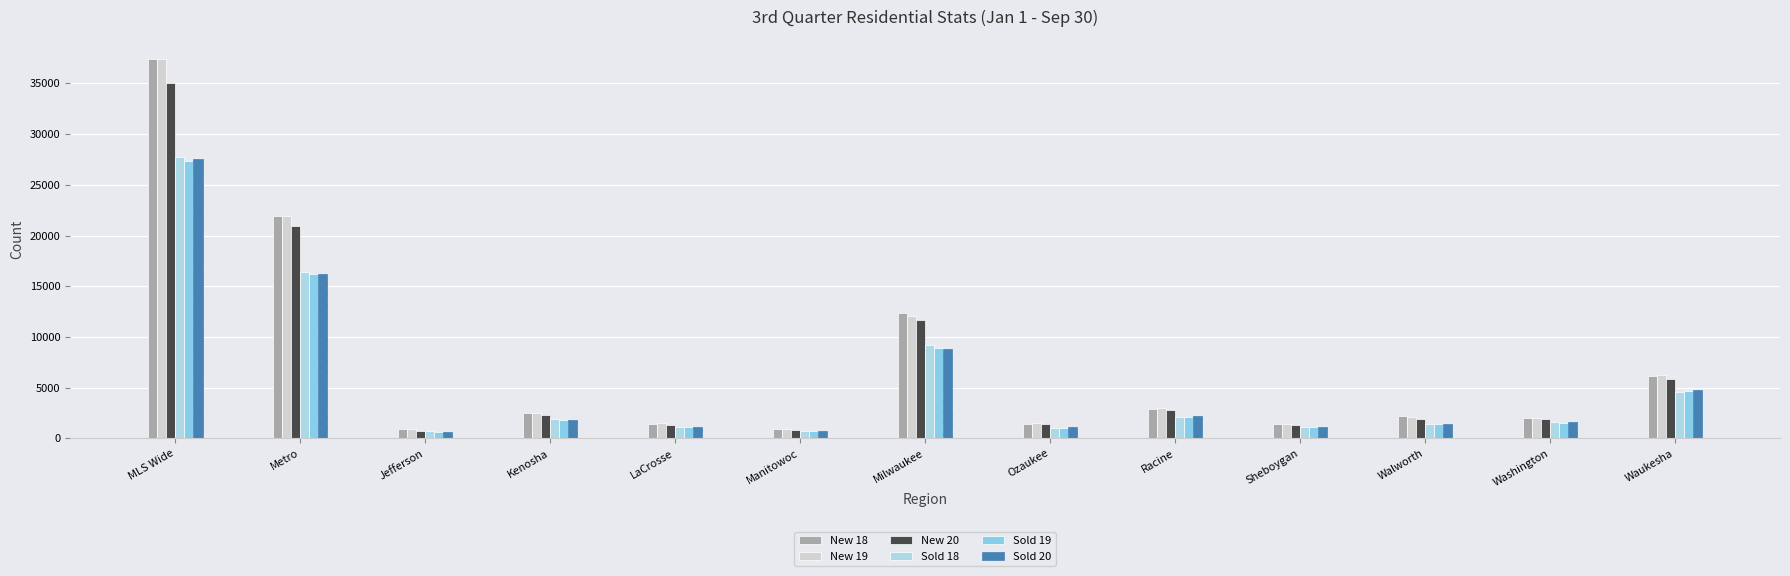

Are the bars grouped side by side (vs. stacked)?

Yes